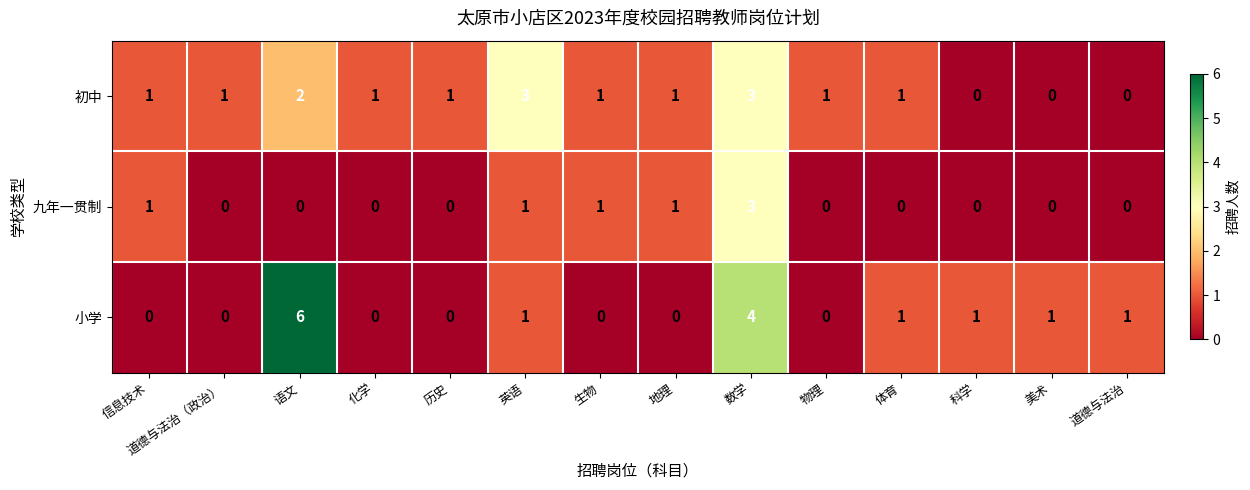

The 小学 series shows 0 at 地理. True or false?

True